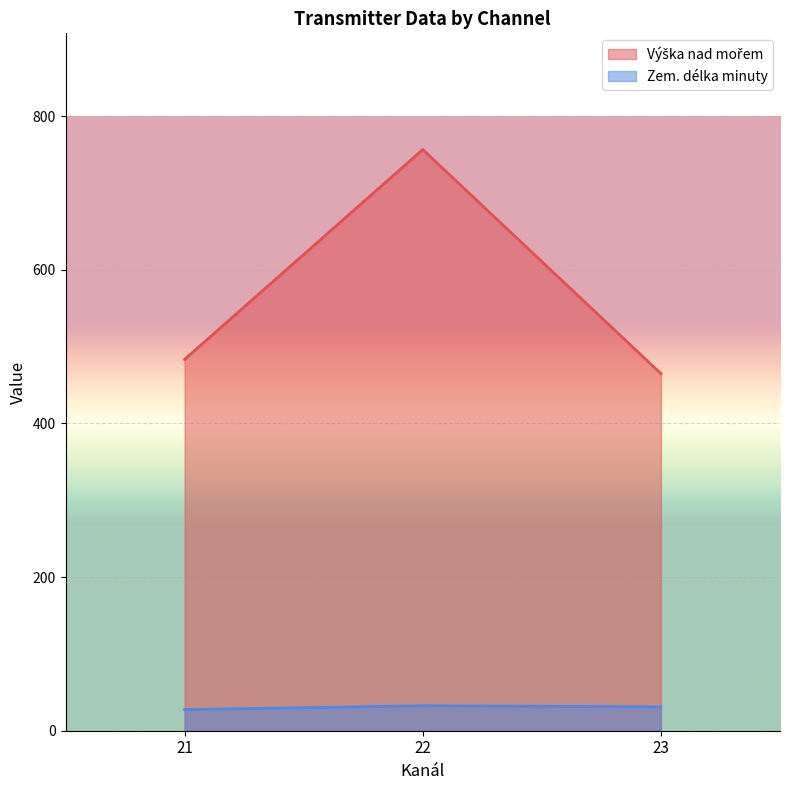

True or false: Zem. délka minuty and Výška nad mořem cross at least once.

False